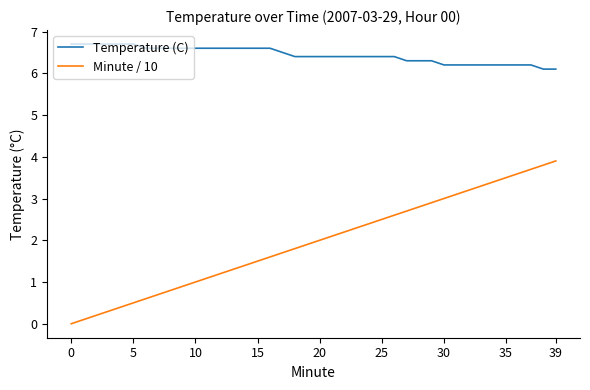

Which series has the widest spread of values?

Minute / 10